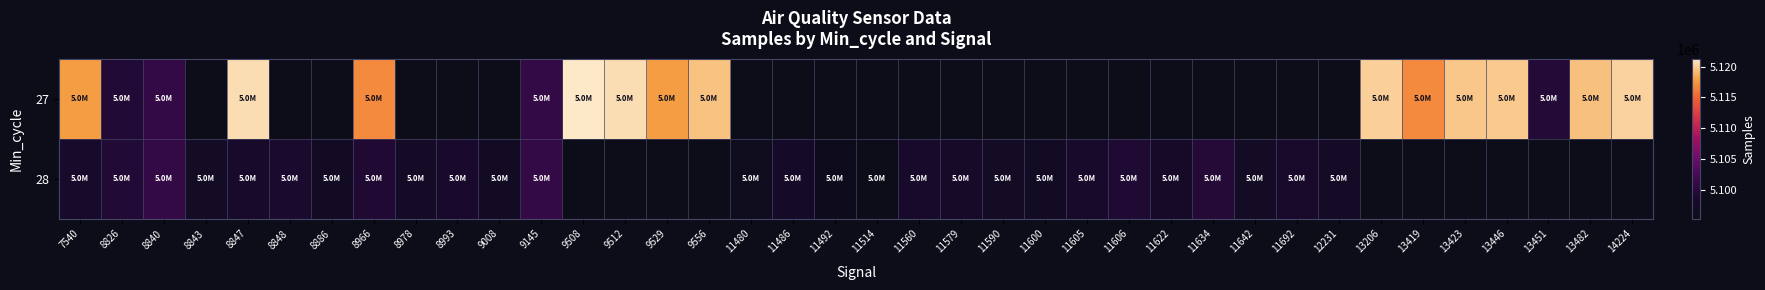

Which category has the highest value in the 27 series?

9508